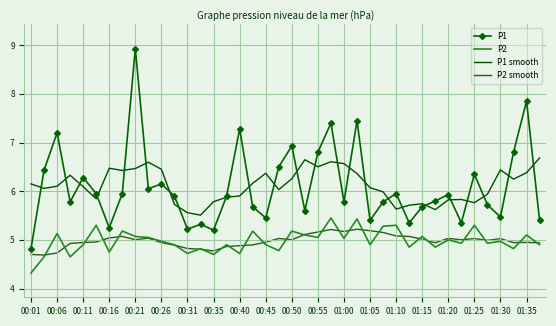

Rank the series by their maximum value, from lowest to highest.

P2 smooth, P2, P1 smooth, P1